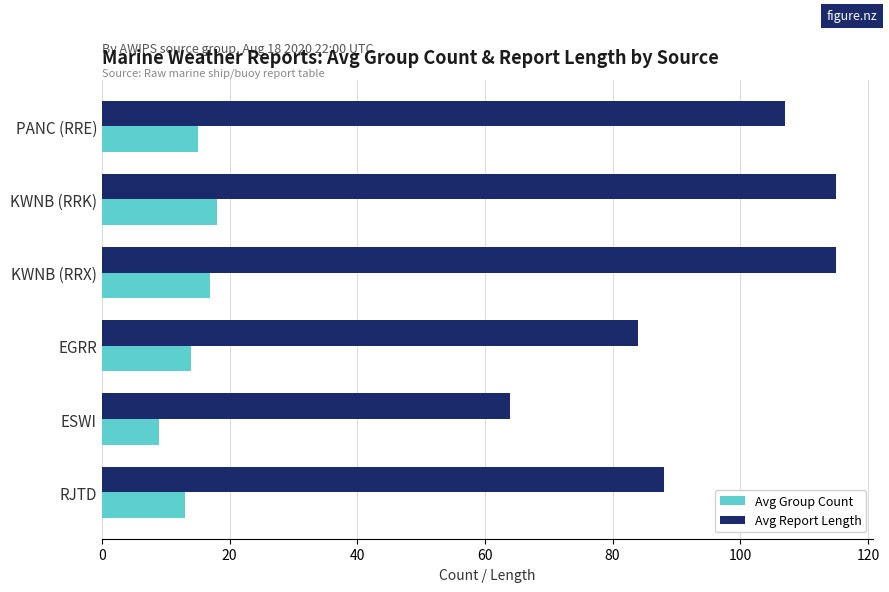

What value does the Avg Group Count series have at PANC (RRE)?

15